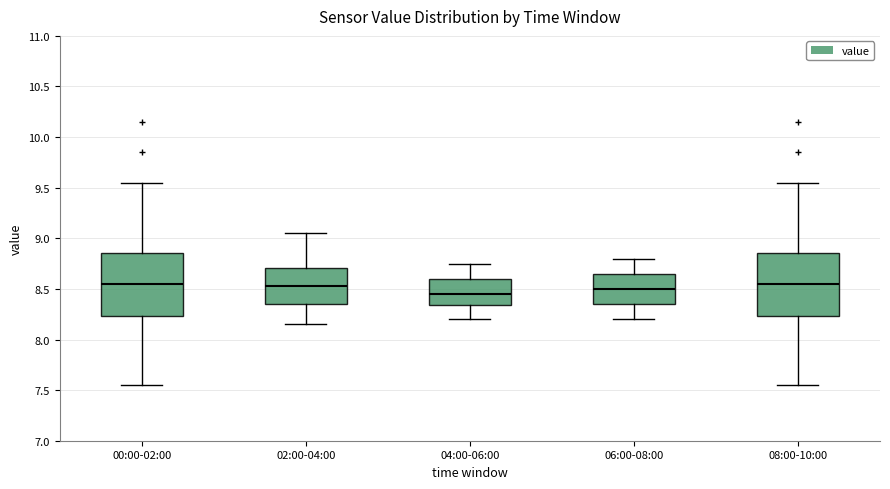

Reading left to right, read every box against the y-axis: the position of its median line, the range the box covers, and the ends of its whiskers. The values are not printed on the chart, so give them approximately, as read against the axis.

00:00-02:00: median 8.55, box 8.25 to 8.85, whiskers 7.55 to 9.55
02:00-04:00: median 8.55, box 8.35 to 8.70, whiskers 8.15 to 9.05
04:00-06:00: median 8.45, box 8.35 to 8.60, whiskers 8.20 to 8.75
06:00-08:00: median 8.50, box 8.35 to 8.65, whiskers 8.20 to 8.80
08:00-10:00: median 8.55, box 8.25 to 8.85, whiskers 7.55 to 9.55